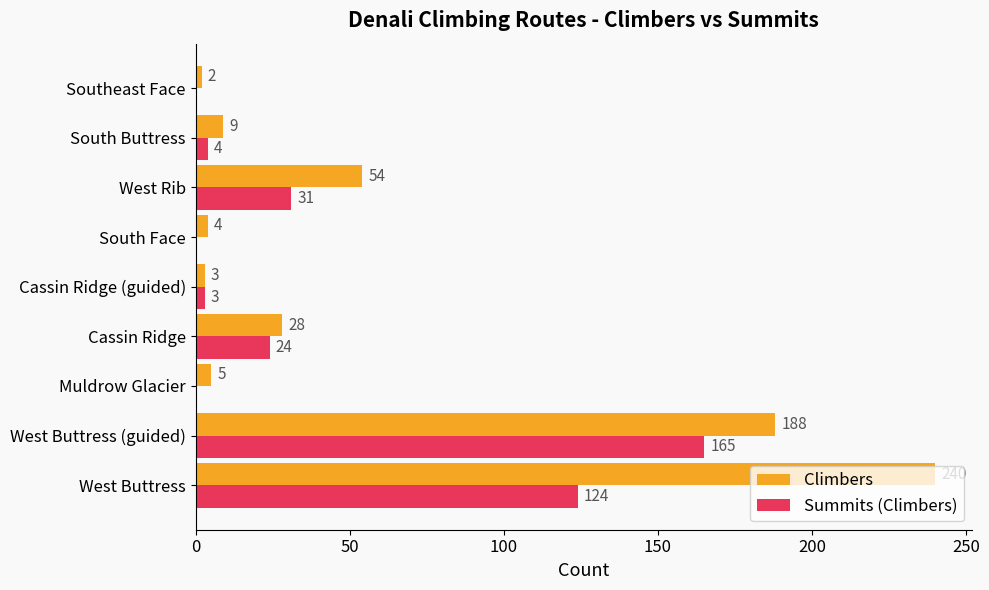

Which series changed the most between West Rib and Southeast Face?

Climbers